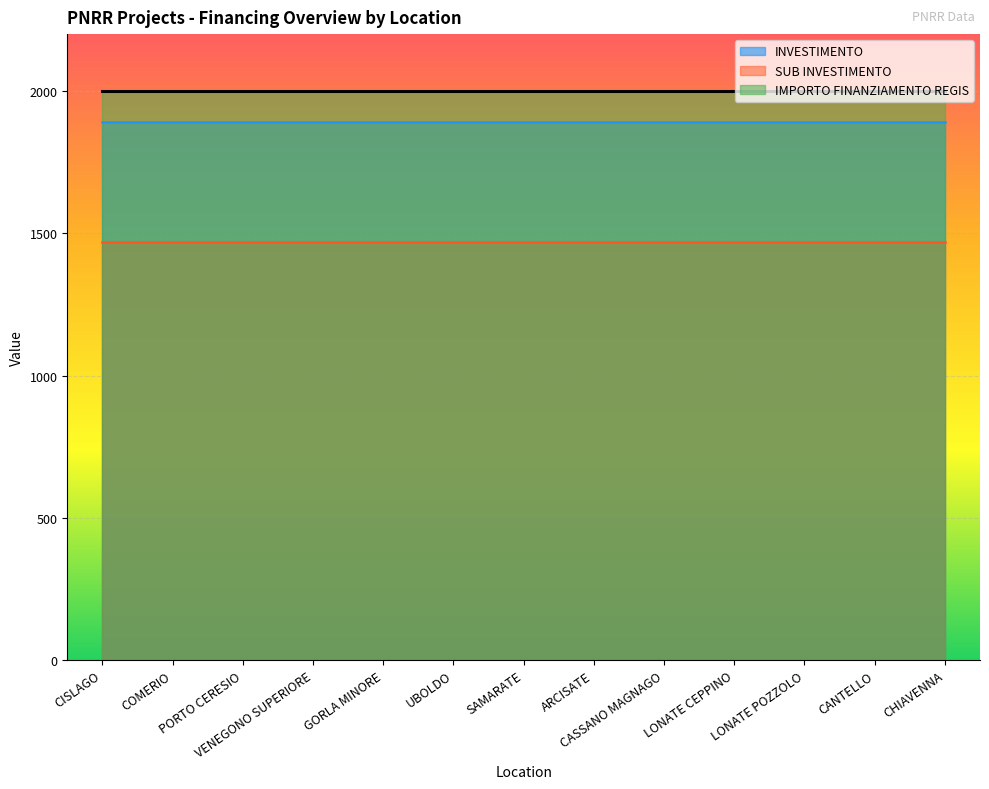

What is the minimum value shown in the chart?

1470